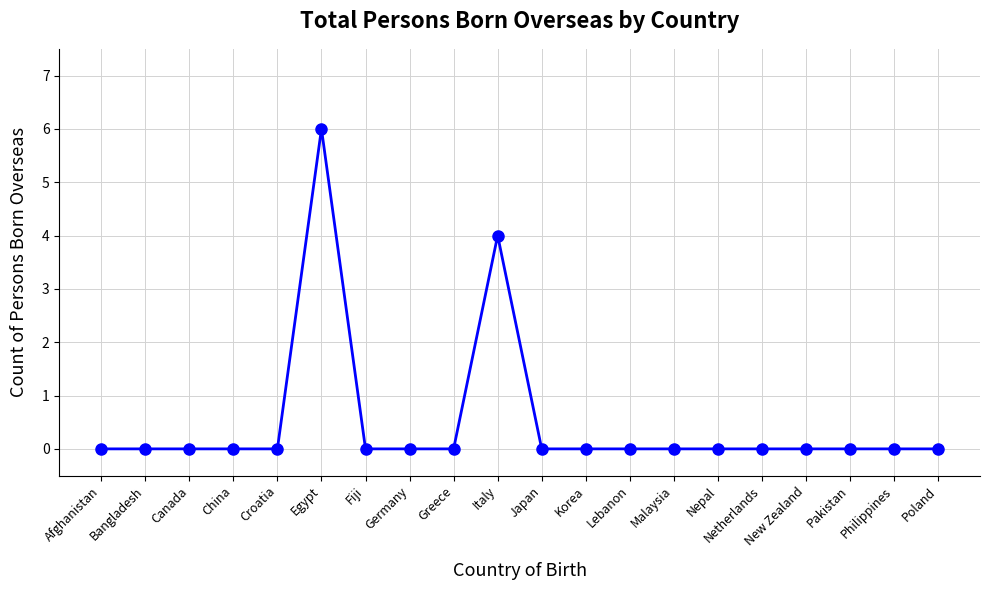

The chart shows a value of -3 at China. True or false?

False